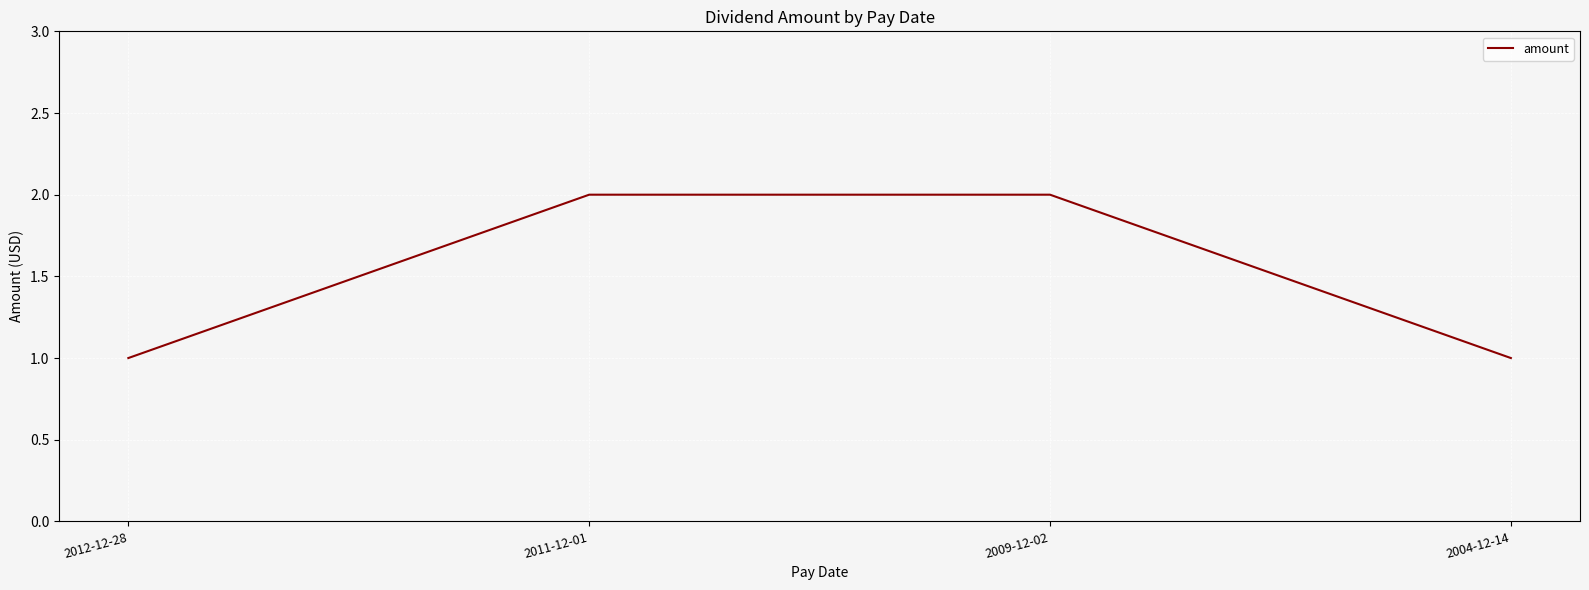

How many categories are shown in the chart?

4